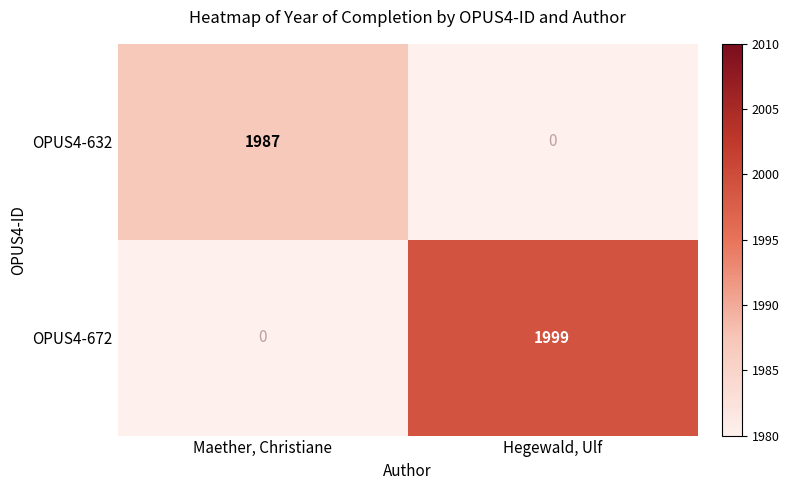

The value of OPUS4-672 at Maether, Christiane is 0. True or false?

True